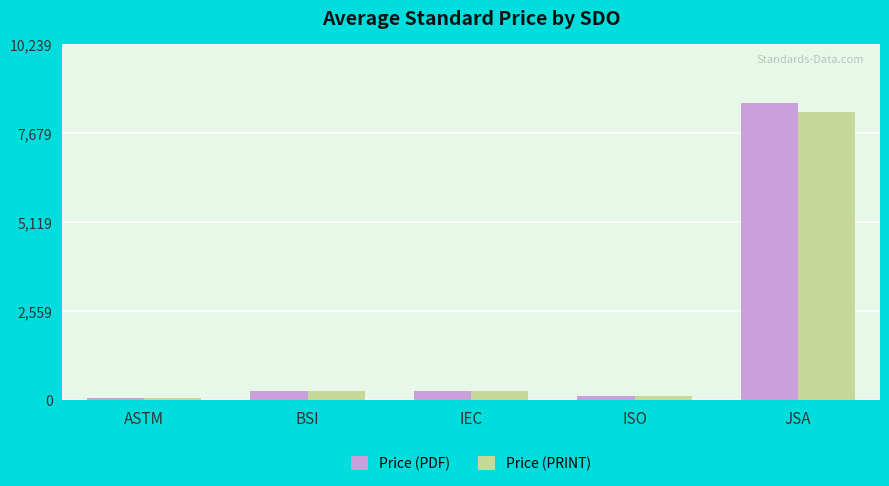

The value of Price (PDF) at ISO is 128.3. True or false?

True